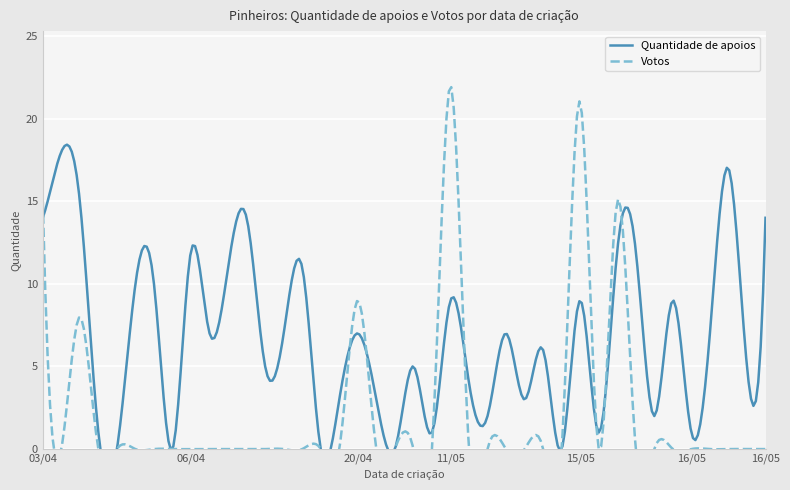

Reading left to right, list all the values displayed in this chart.

Quantidade de apoios: 14	18	15	1	0	10	10	0	12	7	11	14	5	7	11	0	3	7	3	0	5	1	9	4	2	7	3	6	0	9	1	12	12	2	9	1	7	17	5	14
Votos: 15	0	8	0	0	0	0	0	0	0	0	0	0	0	0	0	0	9	0	0	0	0	22	0	0	0	0	0	0	21	0	15	0	0	0	0	0	0	0	0